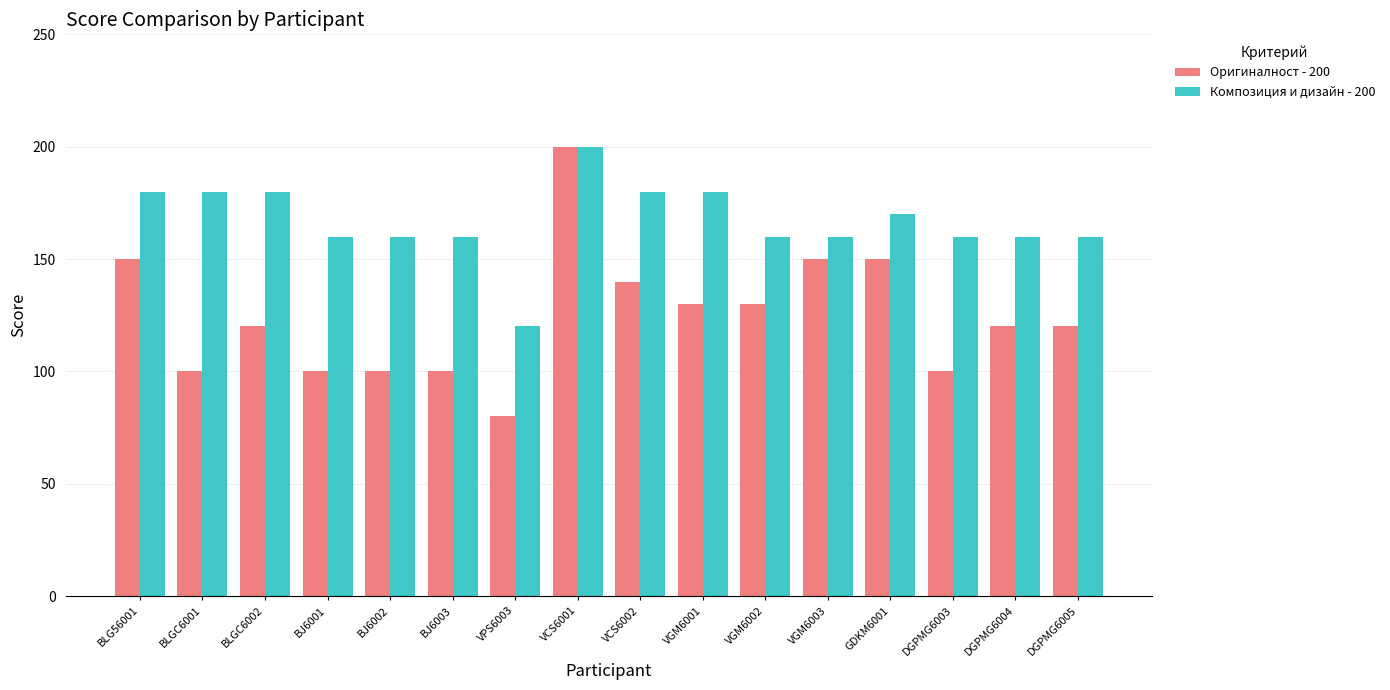

What is the minimum value shown in the chart?

80